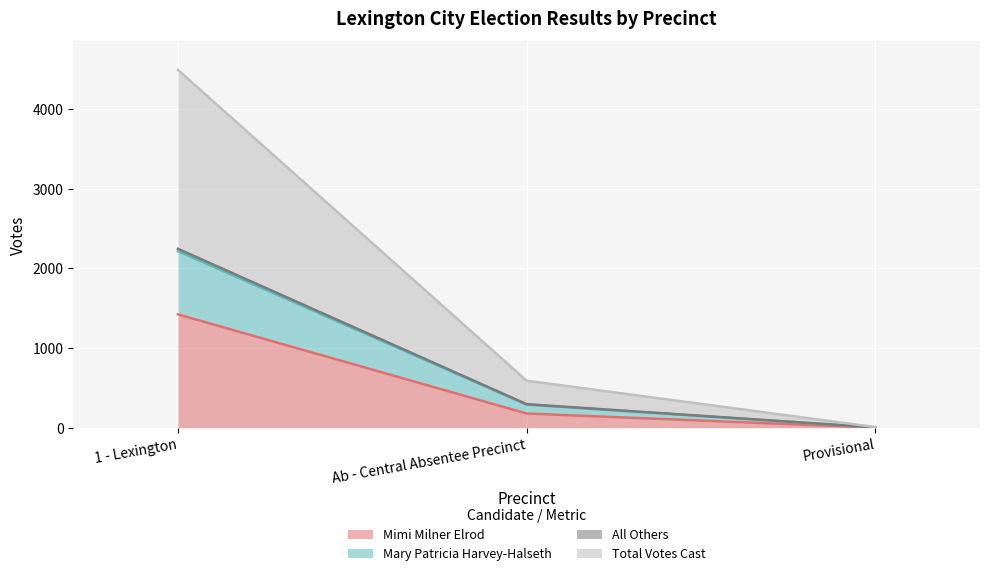

What is the value of the Total Votes Cast point at the 2nd from the left?

590